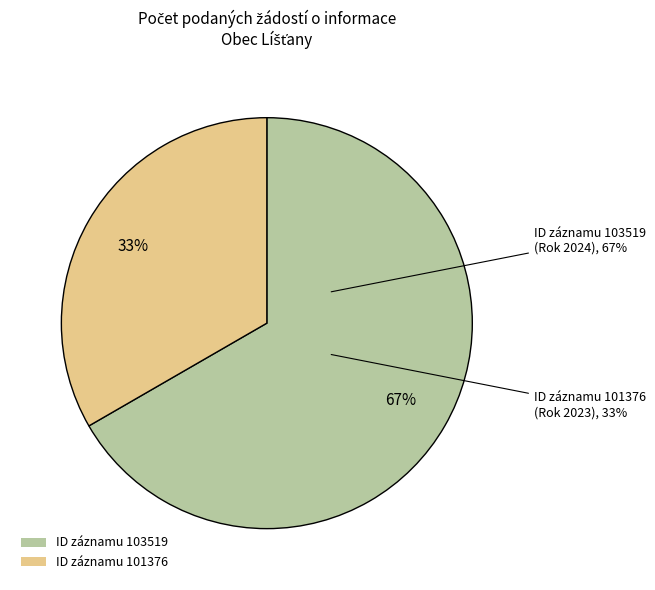

How many segments does this pie chart have?

2